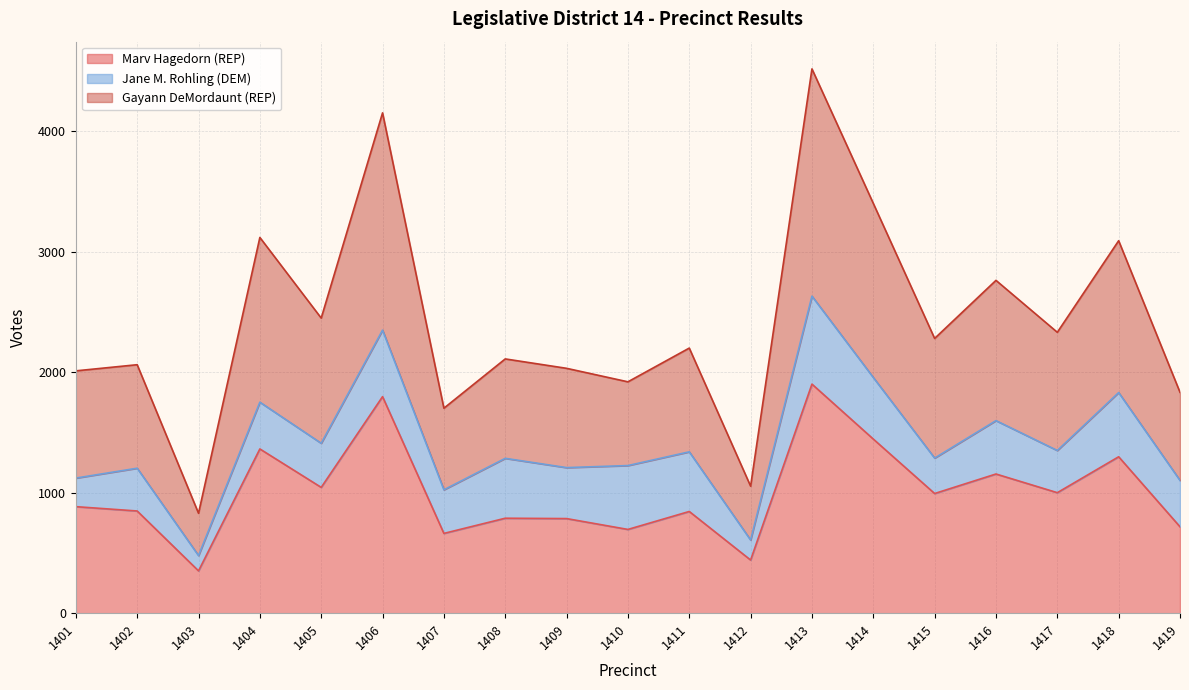

Which category has the highest value in the Marv Hagedorn (REP) series?

1413